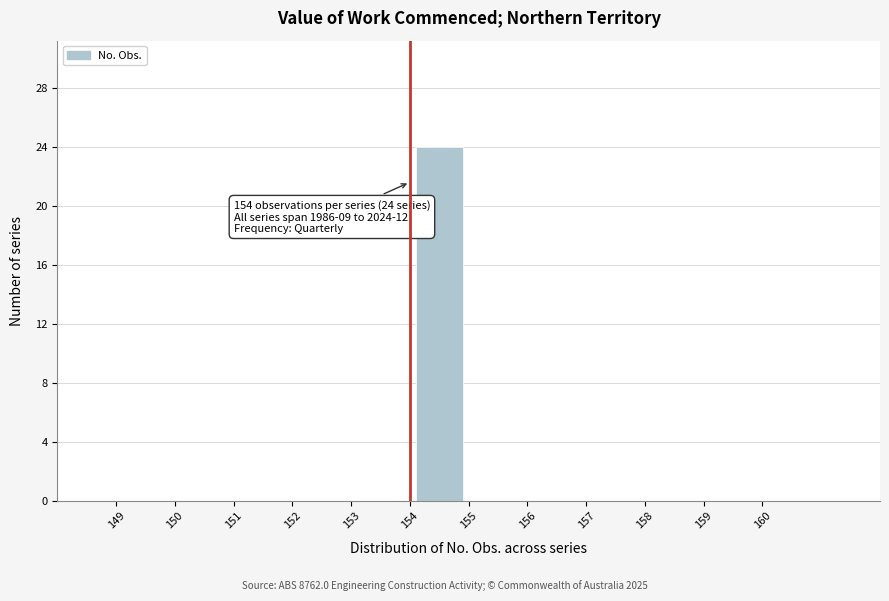

Which range on the x-axis has the tallest bar?

154 to 155